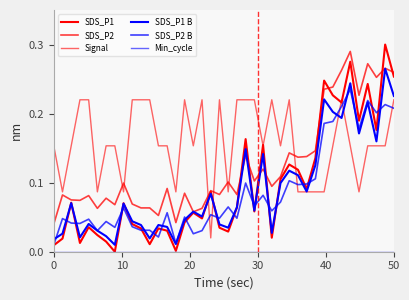

Does the chart display data point markers on the line(s)?

No